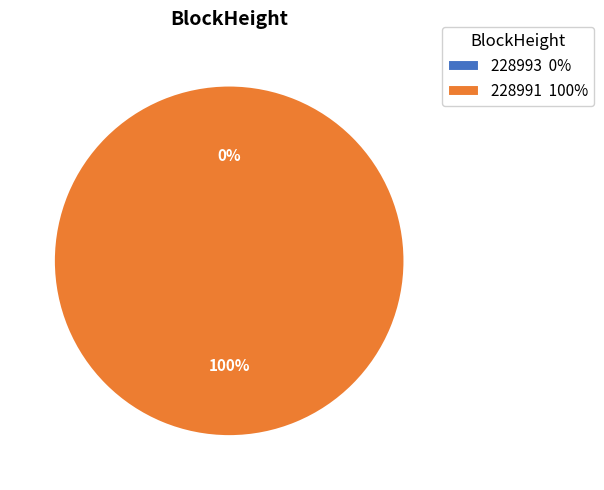

Count the number of slices in the pie.

2